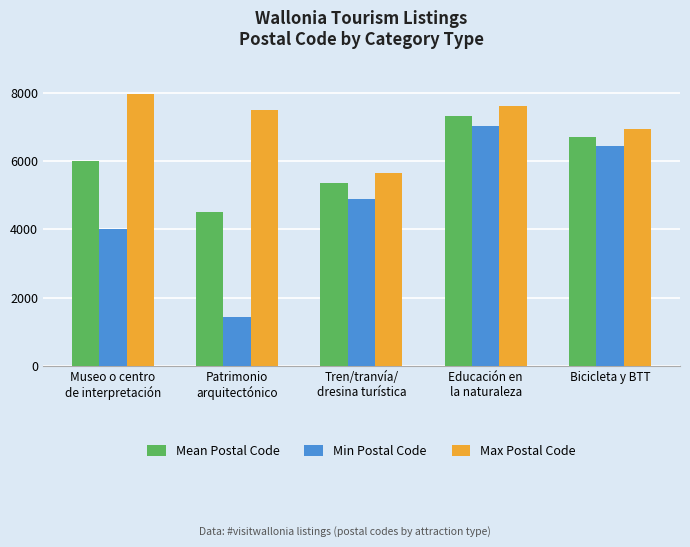

How many bars are there in each group?

3